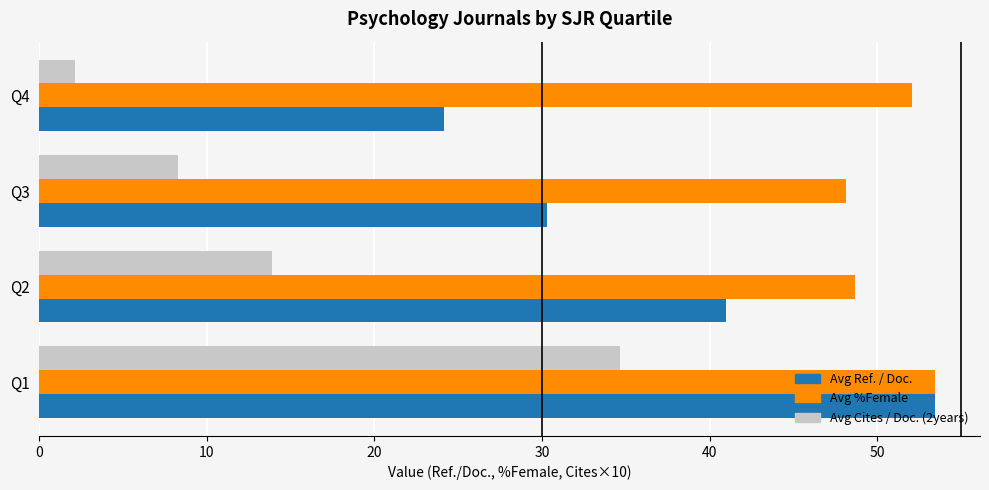

True or false: Avg %Female has a value of 48.7 at Q2.

True